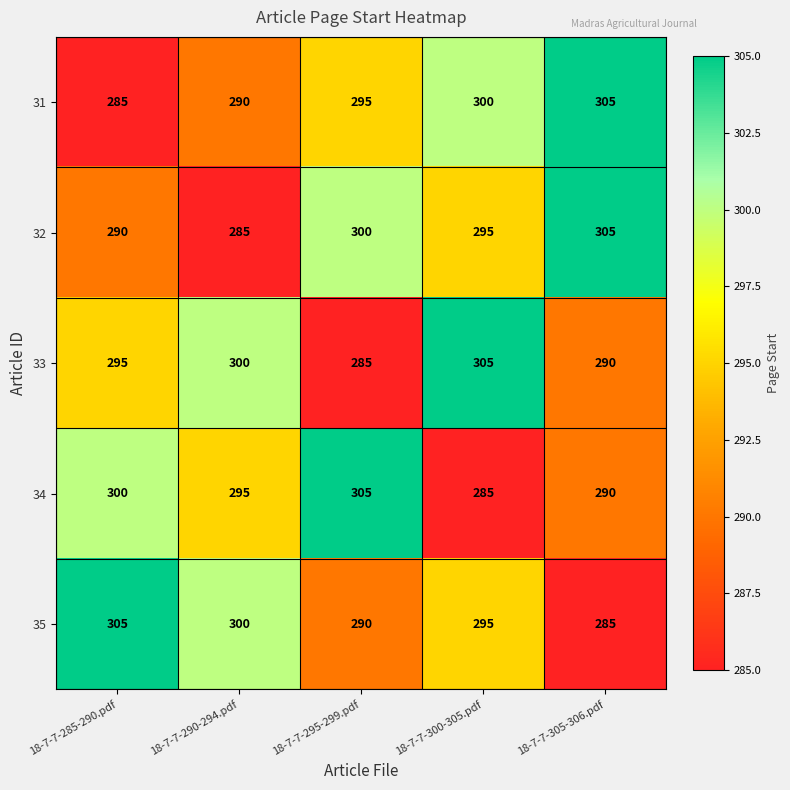

Which category has the highest value in the 31 series?

18-7-7-305-306.pdf